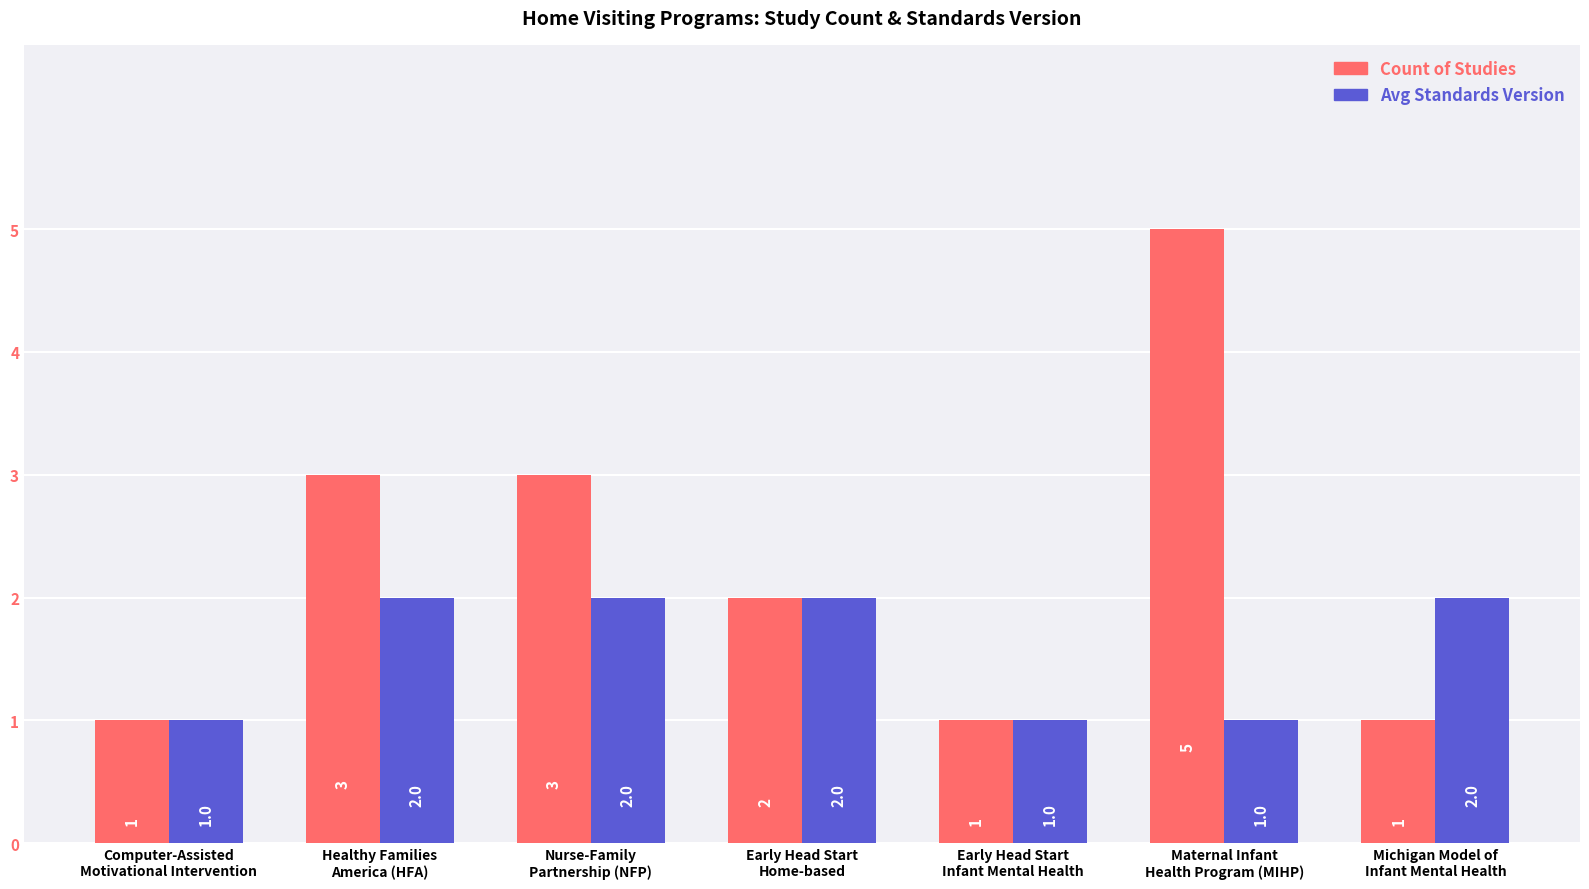

Rank the series by their average value, from highest to lowest.

Count of Studies, Avg Standards Version